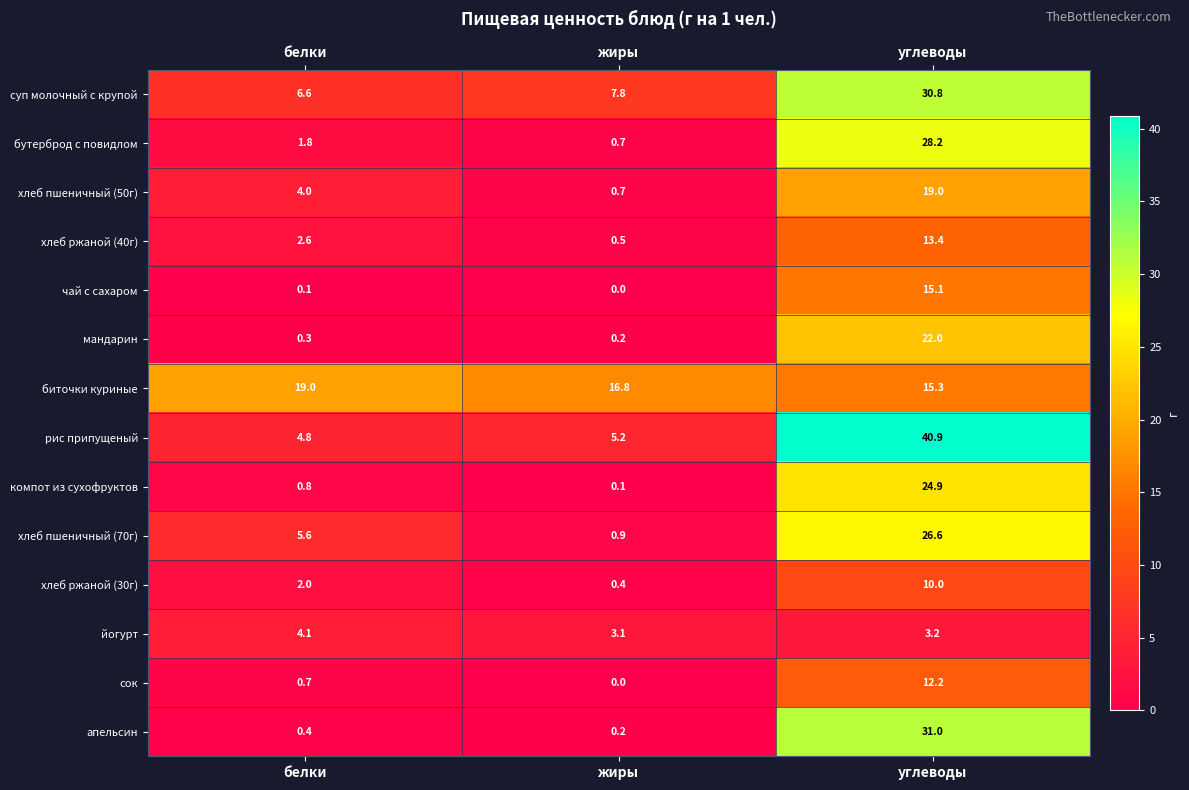

Which series has the largest total across all categories?

биточки куриные